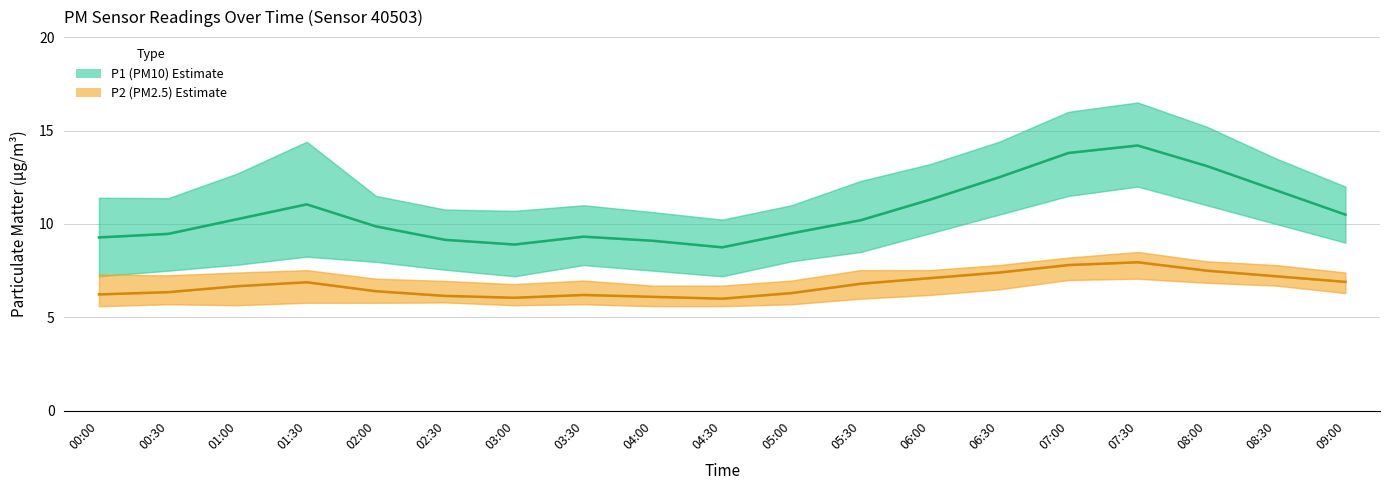

True or false: P1 (PM10) and P2 (PM2.5) intersect in this chart.

False